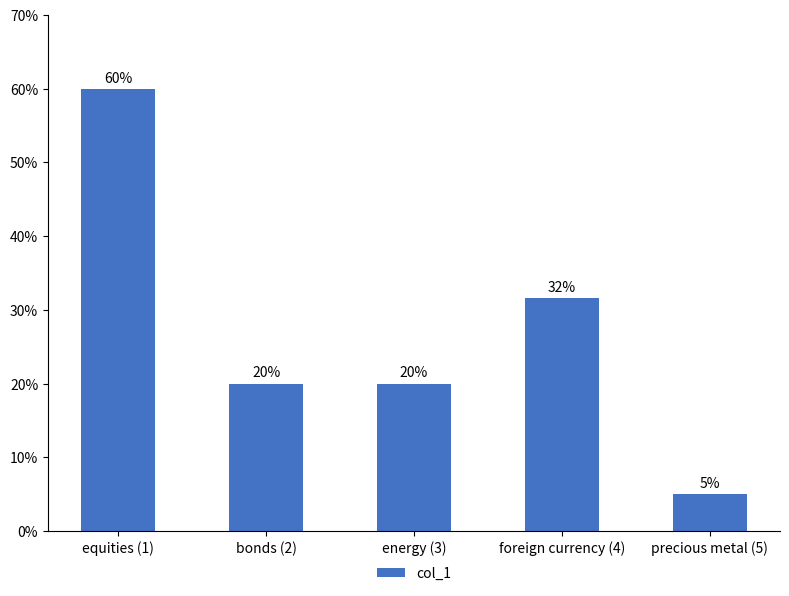

At which category does the chart reach its minimum across all series?

precious metal (5)